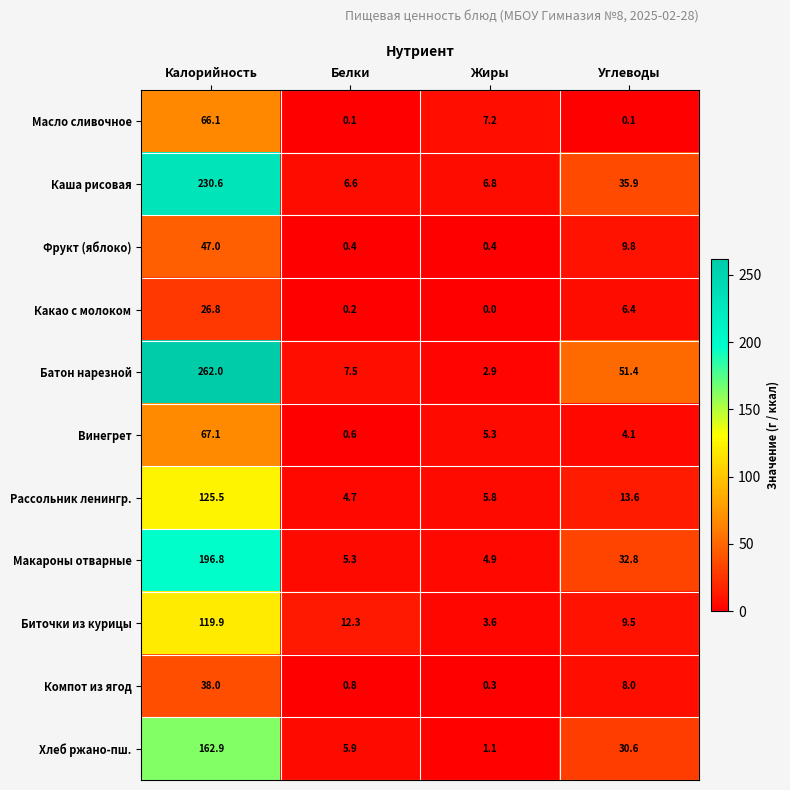

What is the average value of the Масло сливочное series?

18.4